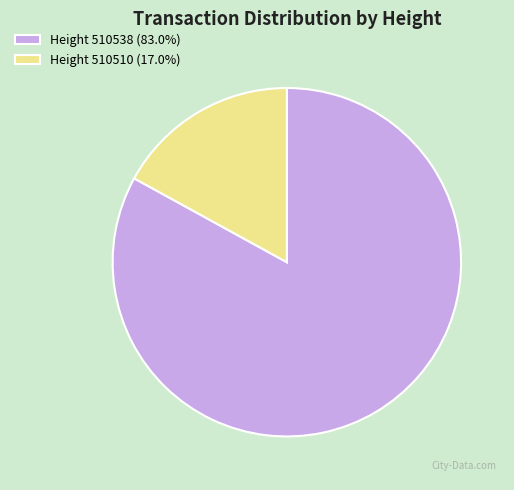

Do Height 510510 (17.0%) and Height 510538 (83.0%) together represent more than half of the pie?

Yes